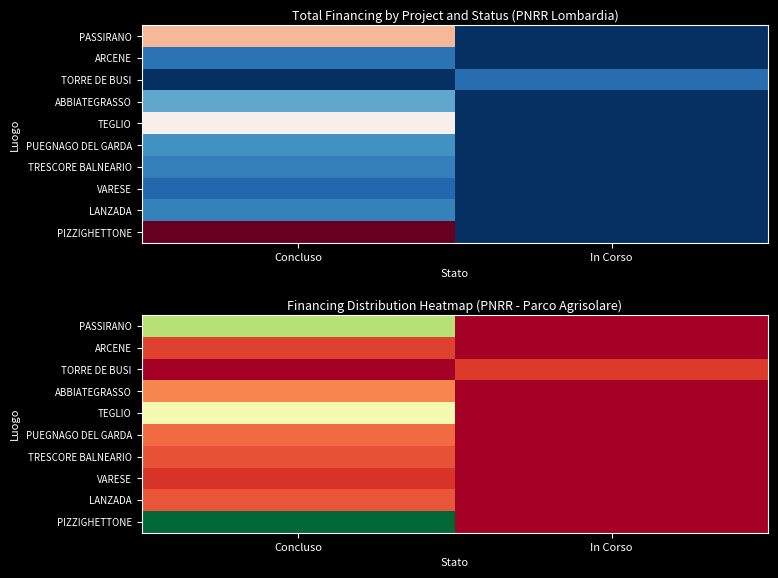

List the series in order of their peak value, highest first.

PIZZIGHETTONE, PASSIRANO, TEGLIO, ABBIATEGRASSO, PUEGNAGO DEL GARDA, LANZADA, TRESCORE BALNEARIO, ARCENE, TORRE DE BUSI, VARESE